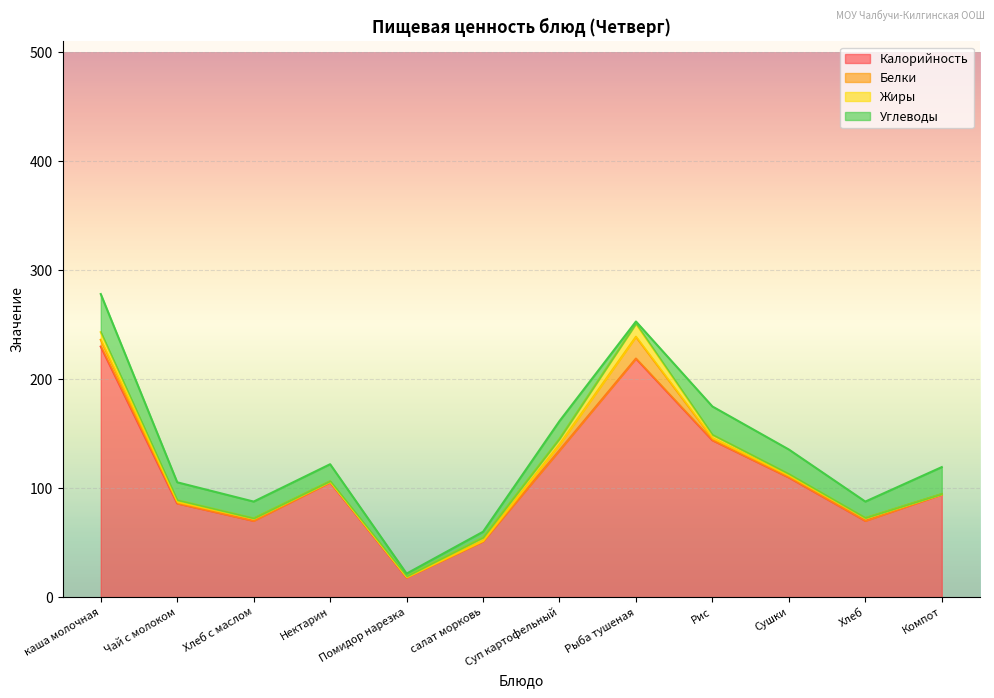

True or false: Белки and Калорийность intersect in this chart.

False